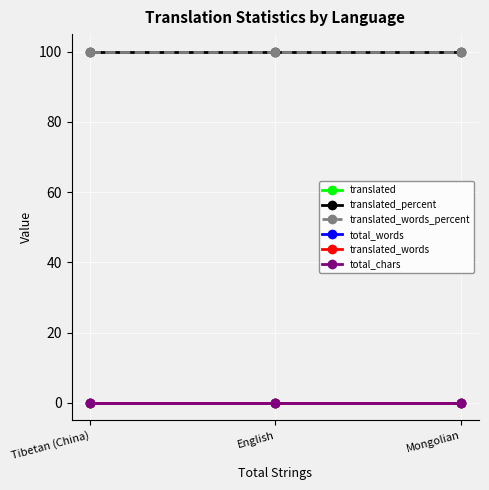

List the labels in order of translated value, smallest first.

Tibetan (China), English, Mongolian